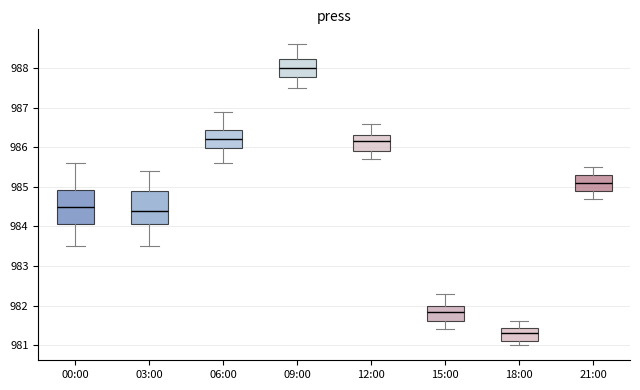

Where is the lower edge of the box for 00:00 on the y-axis? The values are not printed on the chart, so give them approximately, as read against the axis.

984.1